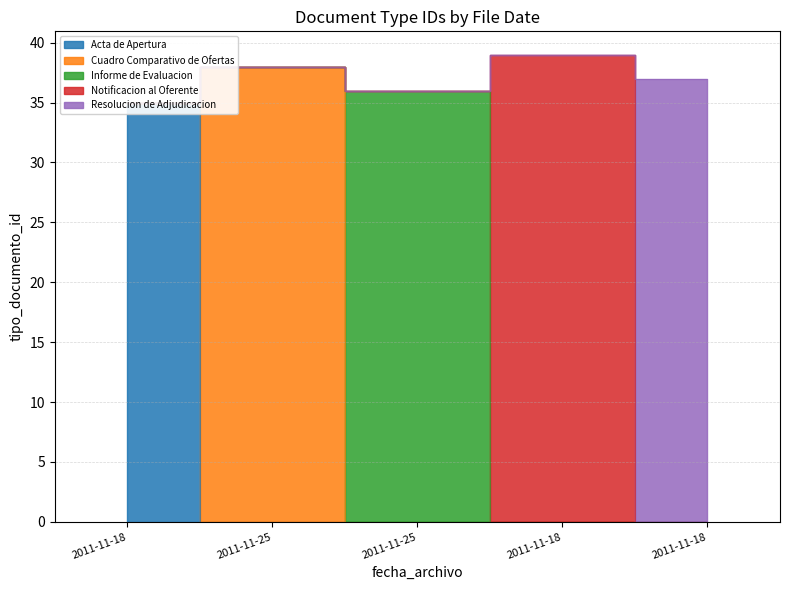

How many points are lower than both their immediate neighbors (excluding endpoints)?

1